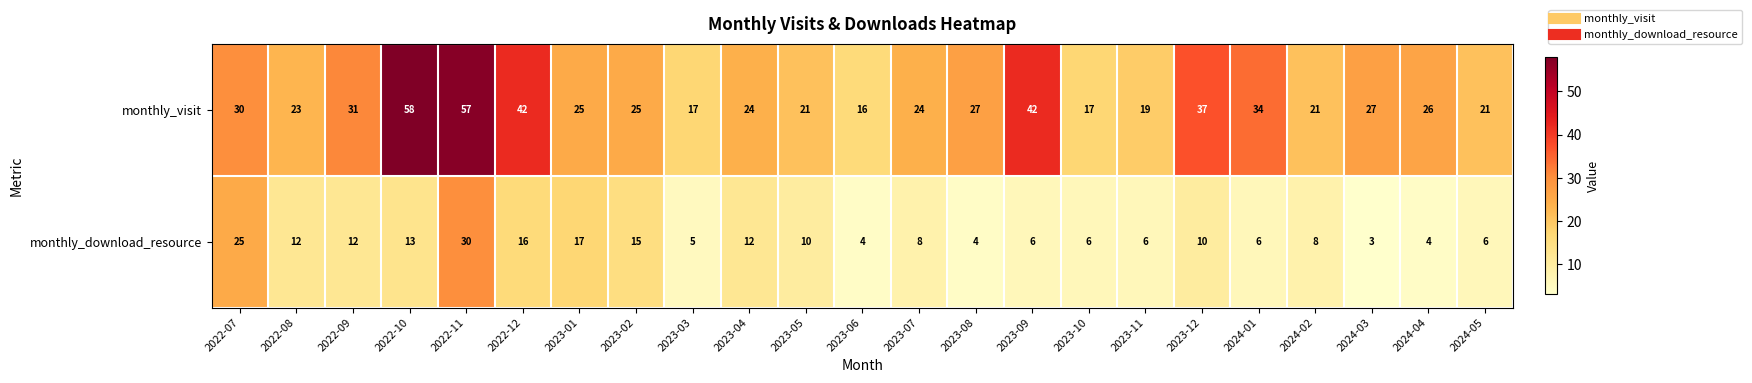

How many series are shown in this chart?

2